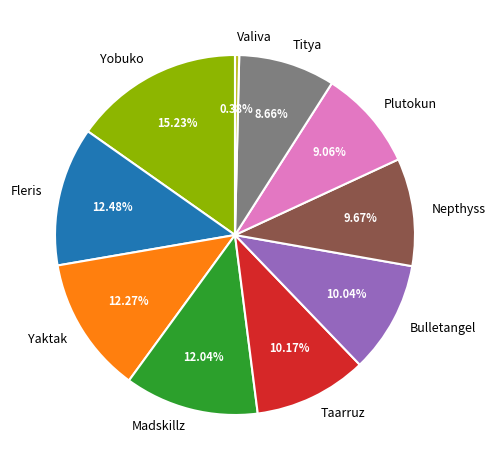

What percentage is the Taarruz slice, to the nearest percent?

10%